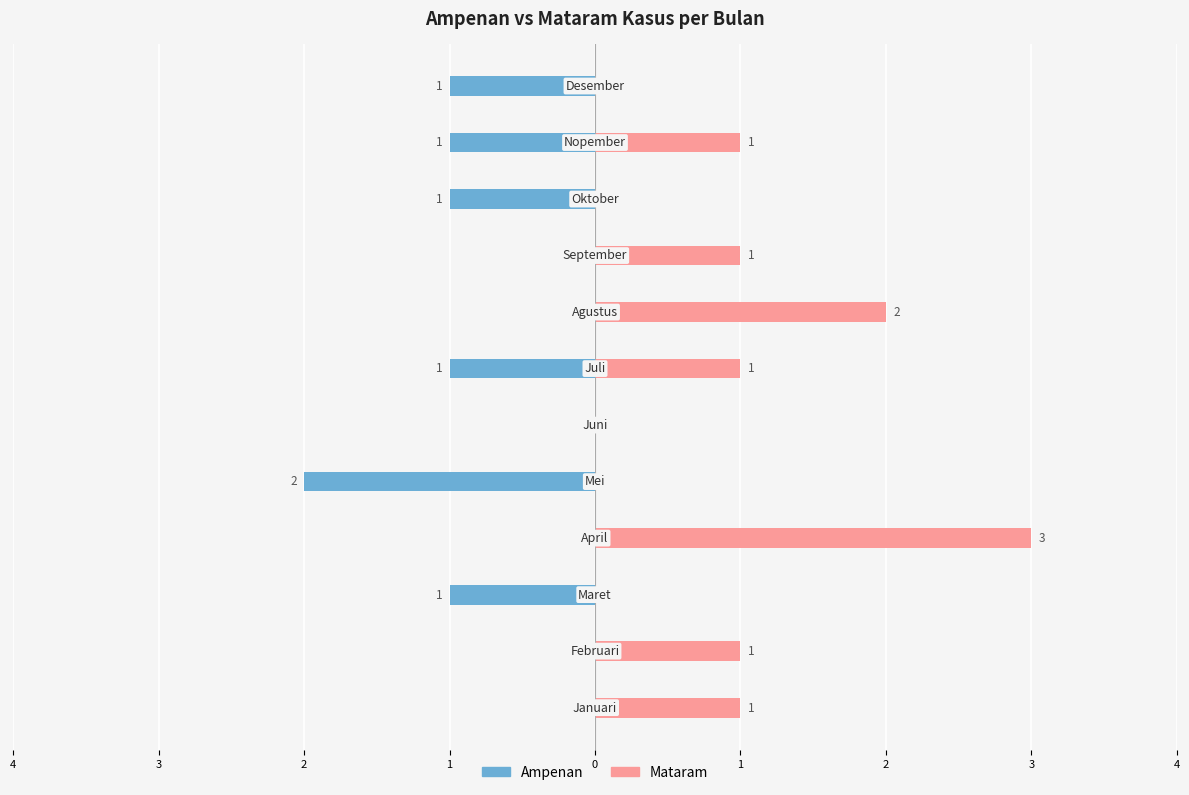

The Ampenan series shows 1 at 4. True or false?

False